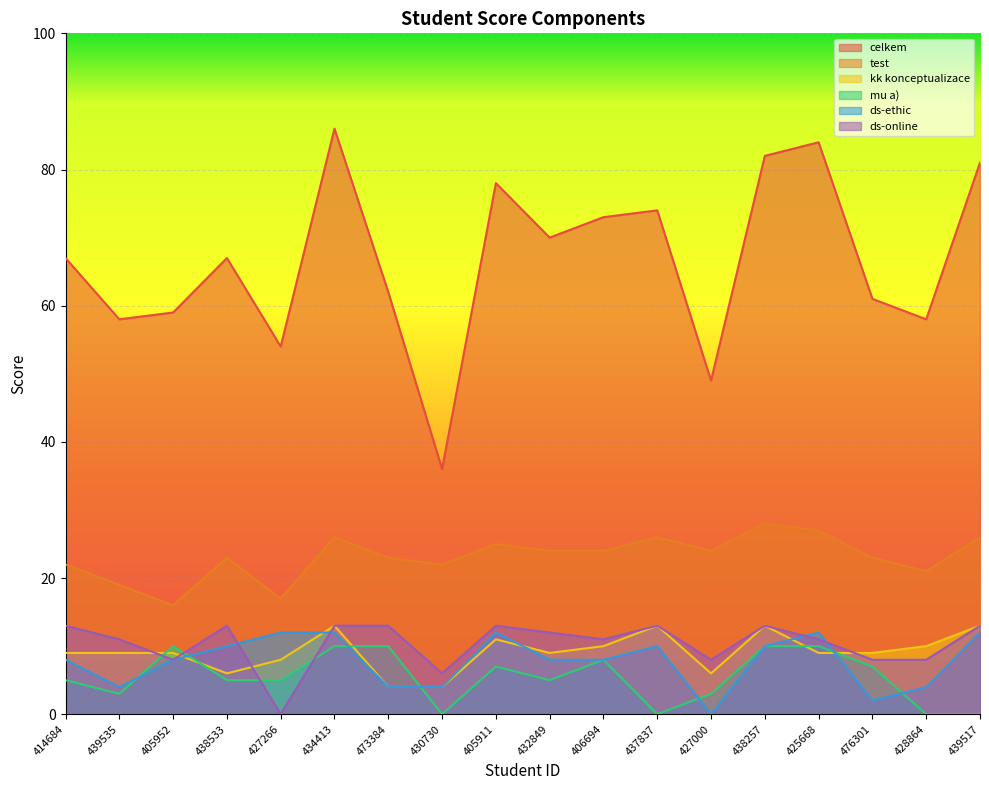

The kk konceptualizace series shows 23 at 439517. True or false?

False